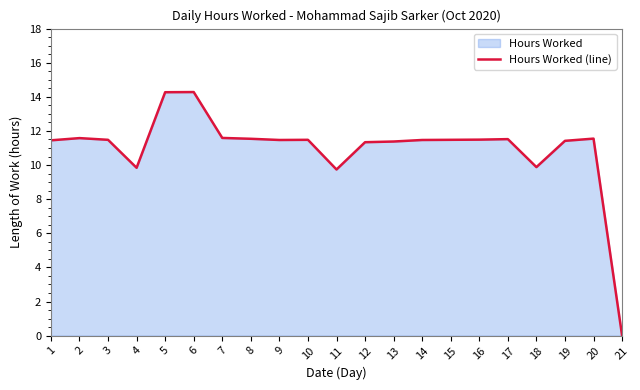

What is the value of the 14th point from the left?

11.5